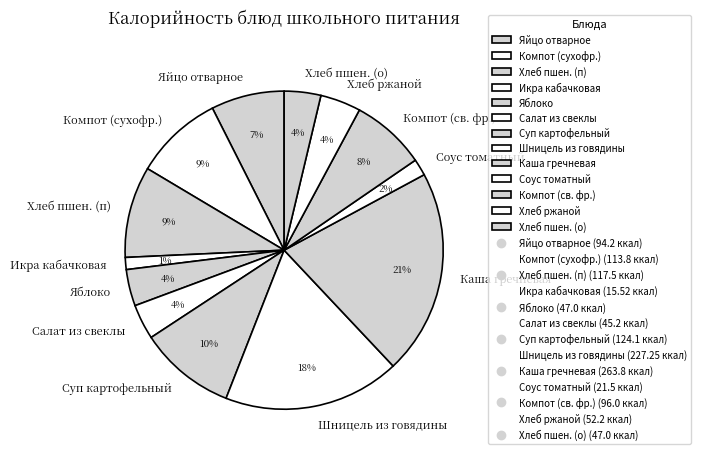

Which has a higher value, Соус томатный or Каша гречневая?

Каша гречневая